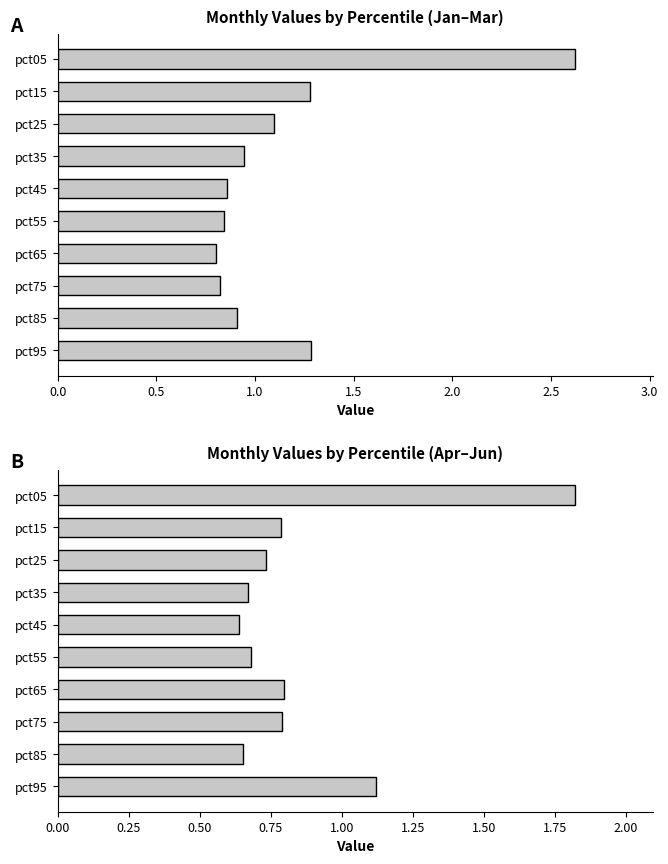

Which series has the largest total across all categories?

Jan-Mar avg